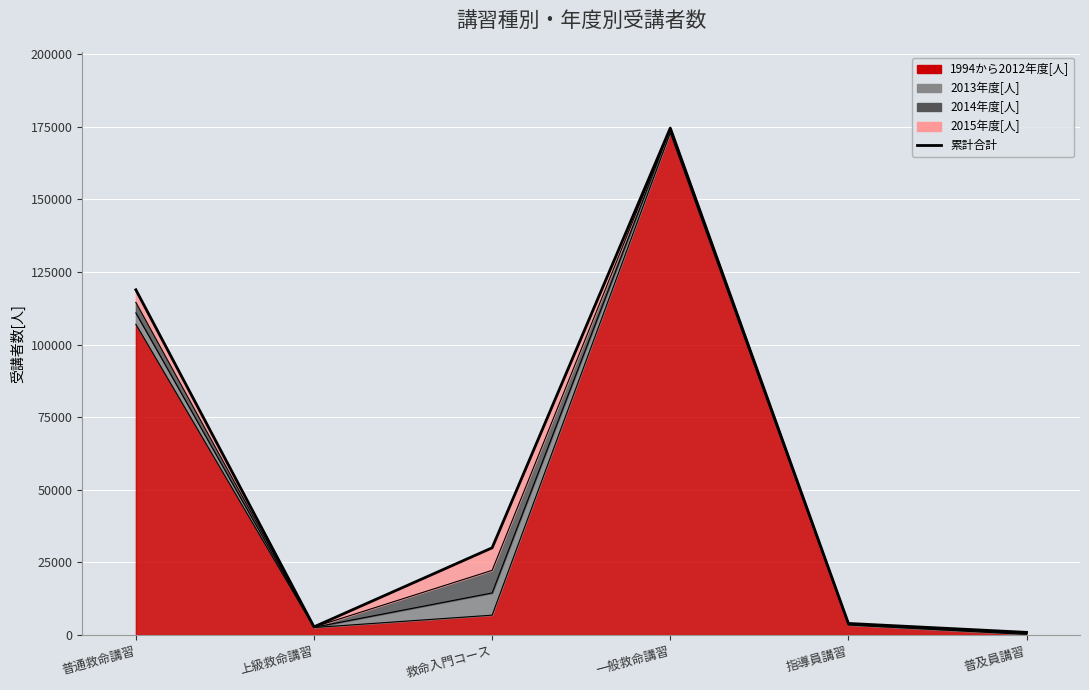

True or false: the data shows 30047 at 救命入門コース.

True